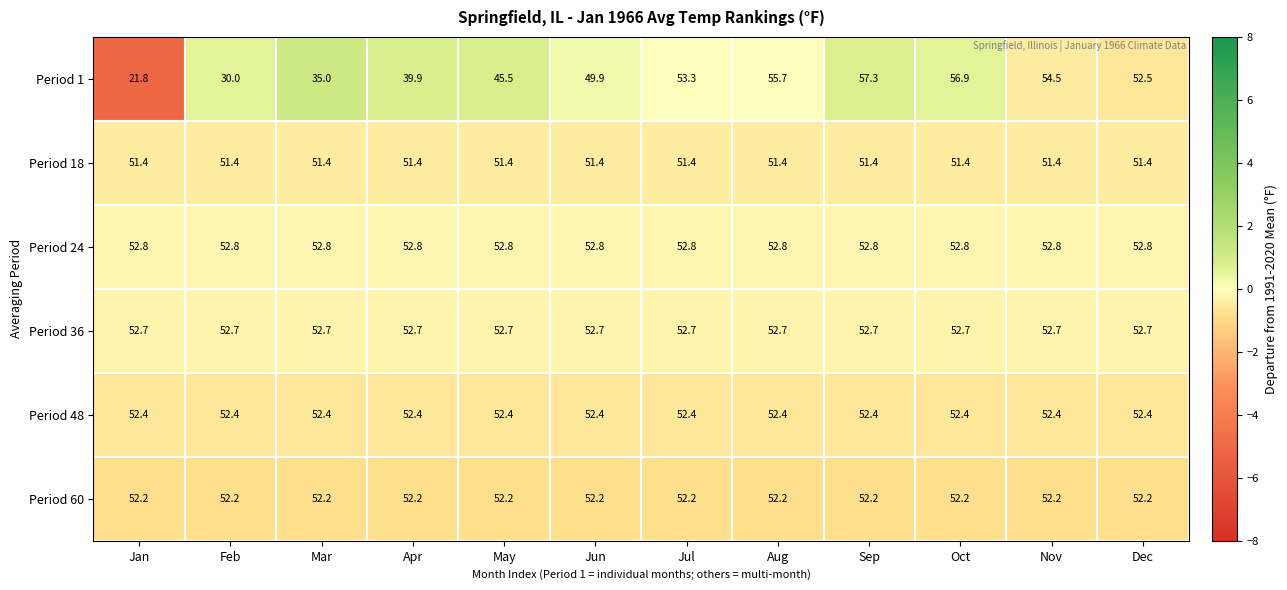

How many data points does each series have?

12